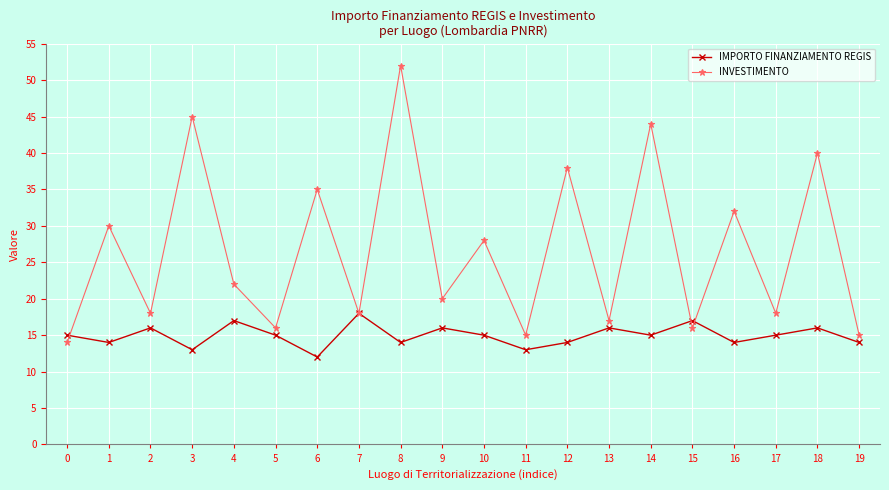

What is the difference between the highest and lowest values at 2?

2